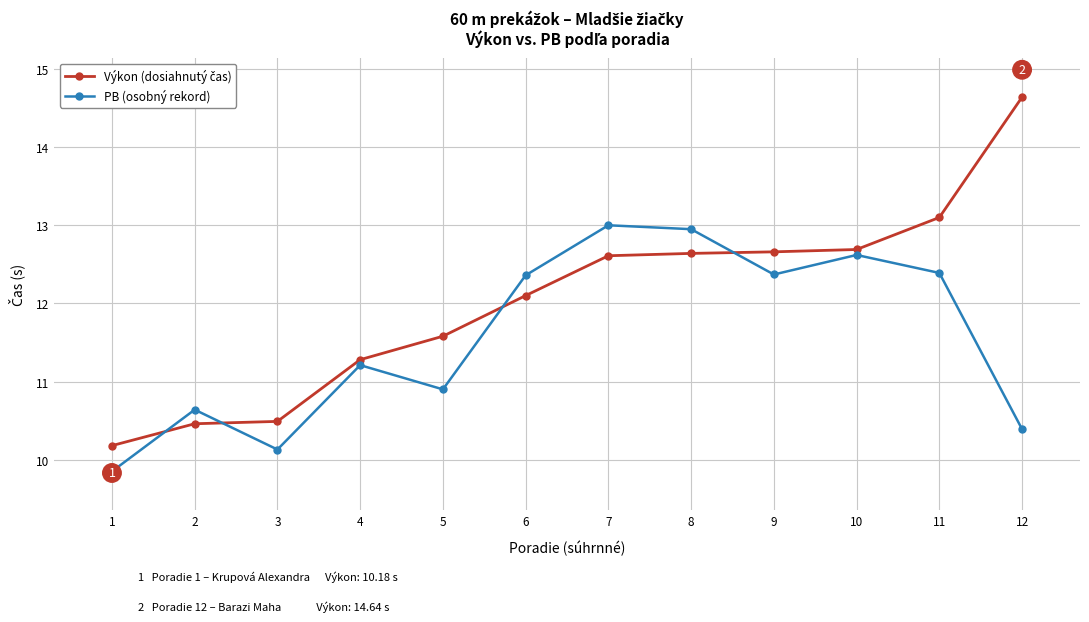

What is the total value across all series at 1?

20.0